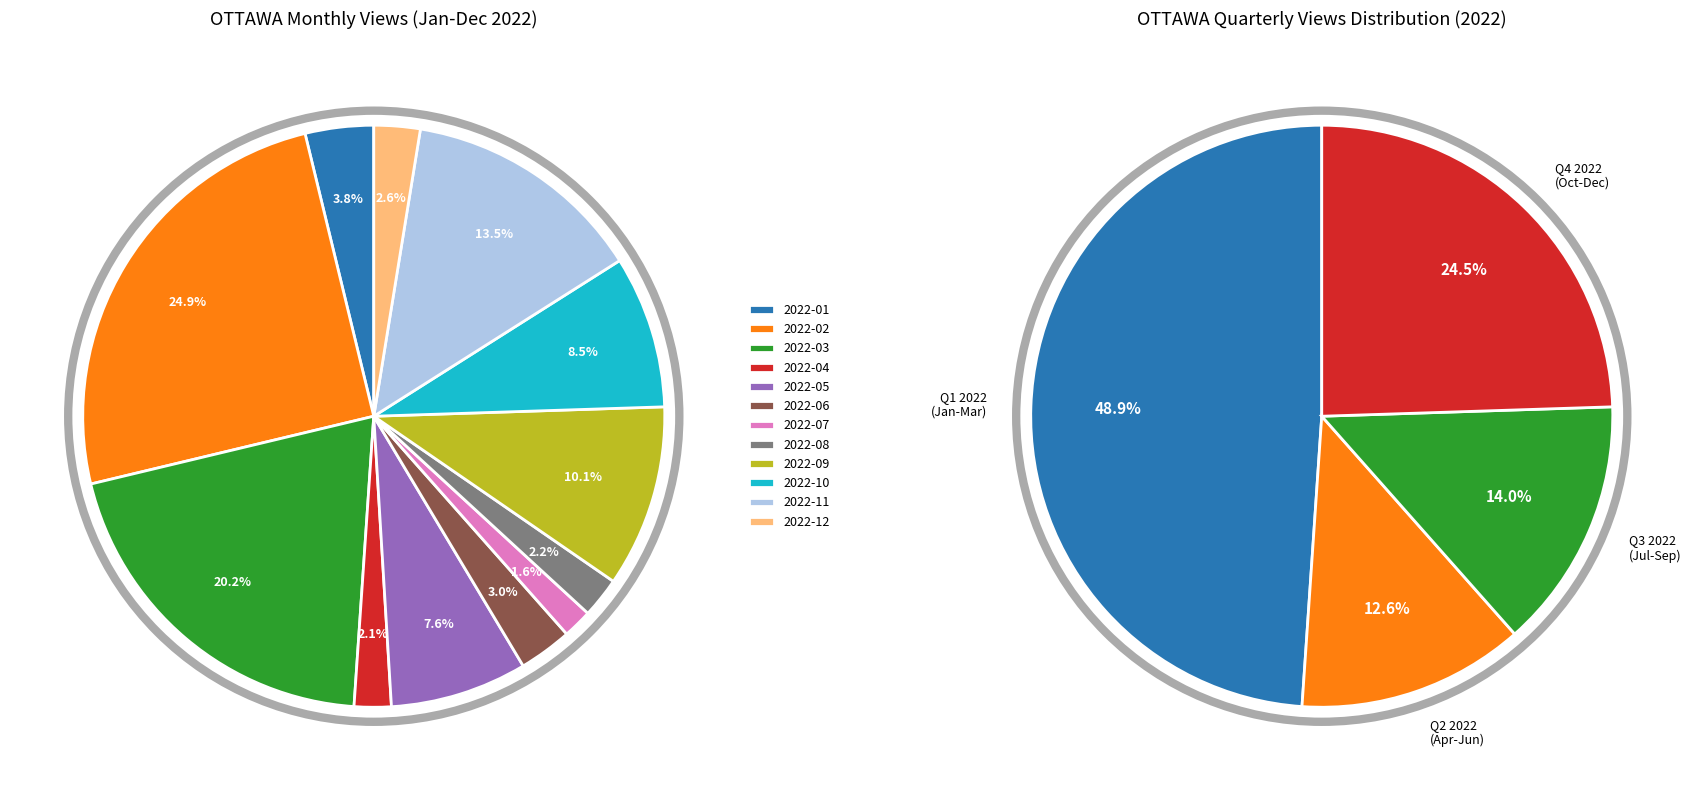

Is 2022-01 the majority of the pie?

No